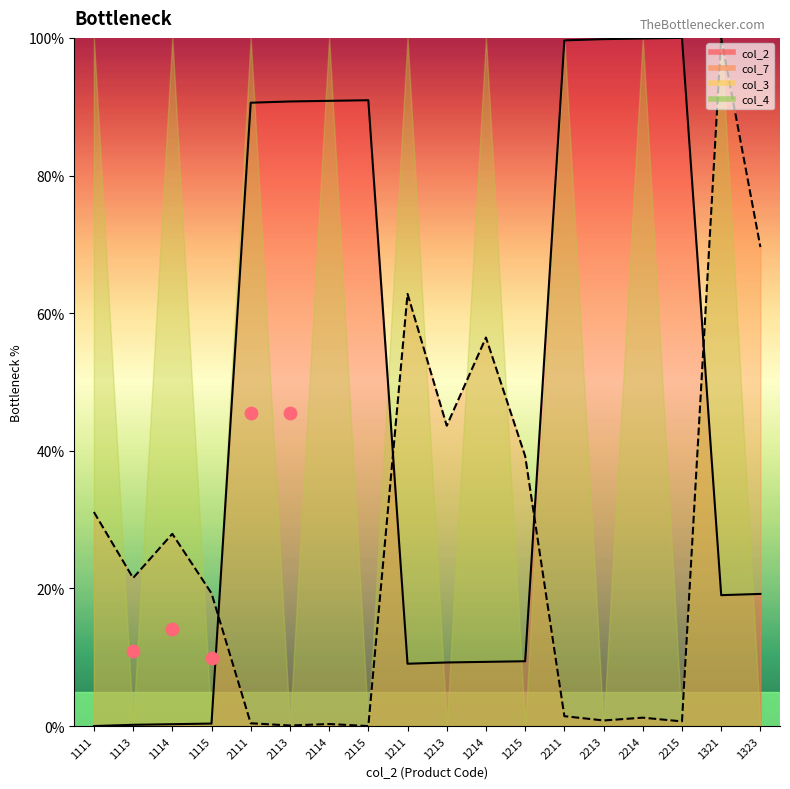

Which series has the largest Y range (max minus min)?

col_2